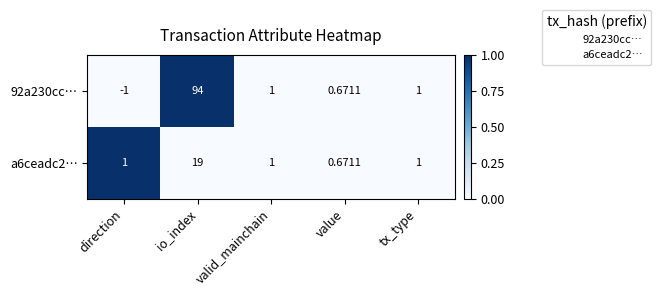

At which label does 92a230cc… first exceed 1?

io_index